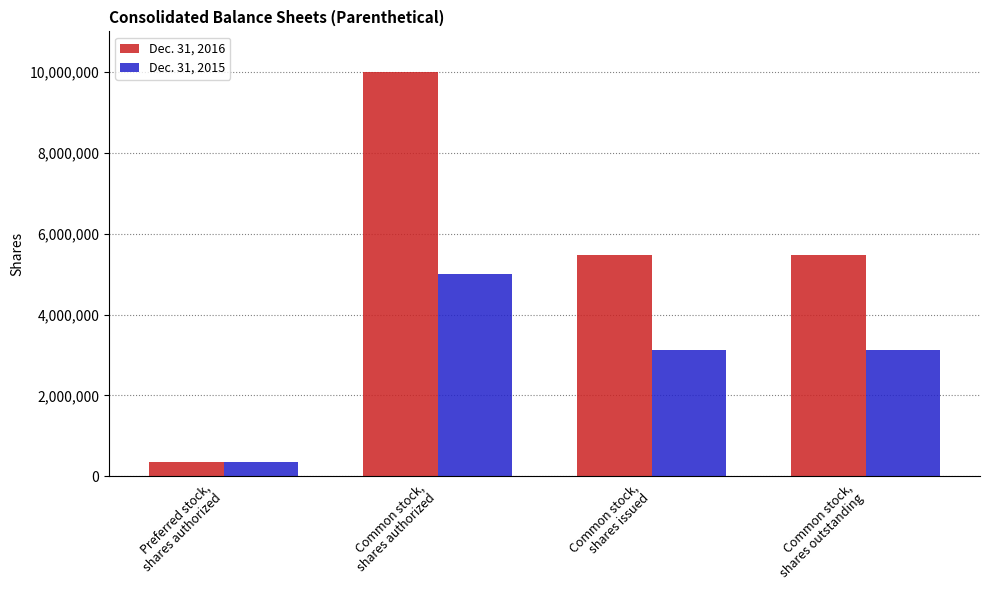

Reading left to right, transcribe all the data shown in this chart.

Dec. 31, 2016: 350000	10000000	5470032	5470032
Dec. 31, 2015: 350000	5000000	3126952	3126952